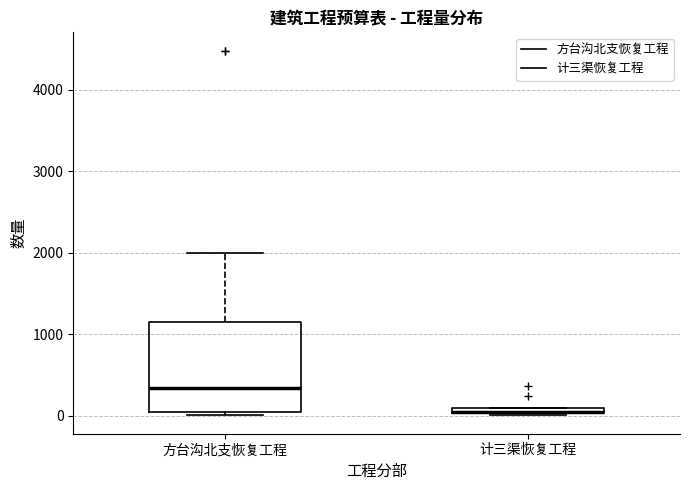

Where does the upper whisker of the box for 方台沟北支恢复工程 end on the y-axis? The values are not printed on the chart, so give them approximately, as read against the axis.

2000